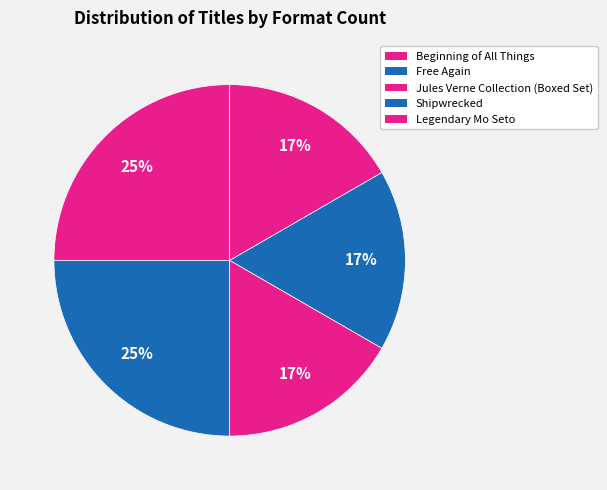

What is the total percentage of Jules Verne Collection (Boxed Set) and Beginning of All Things?

41.7%